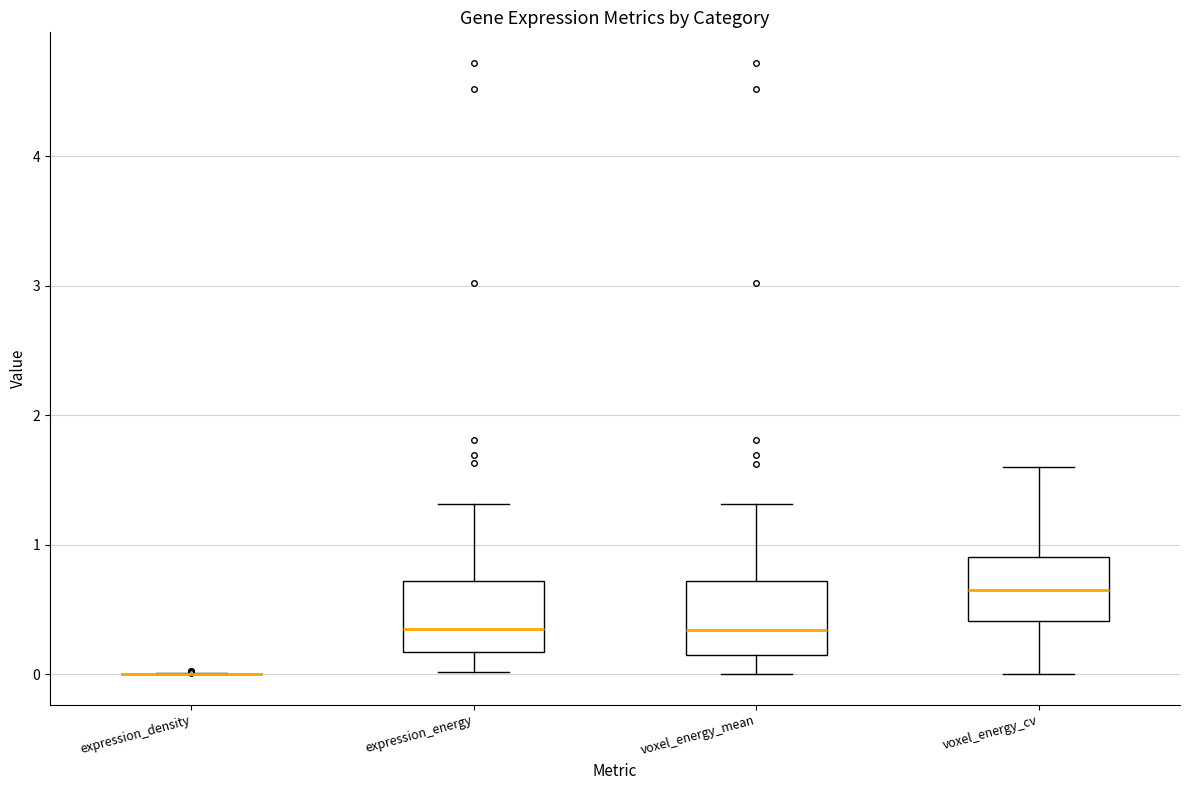

Reading left to right, read every box against the y-axis: the position of its median line, the range the box covers, and the ends of its whiskers. The values are not printed on the chart, so give them approximately, as read against the axis.

expression_density: box collapsed to a line at 0.0, whiskers 0.0 to 0.0
expression_energy: median 0.4, box 0.2 to 0.7, whiskers 0.0 to 1.3
voxel_energy_mean: median 0.3, box 0.1 to 0.7, whiskers 0.0 to 1.3
voxel_energy_cv: median 0.6, box 0.4 to 0.9, whiskers 0.0 to 1.6